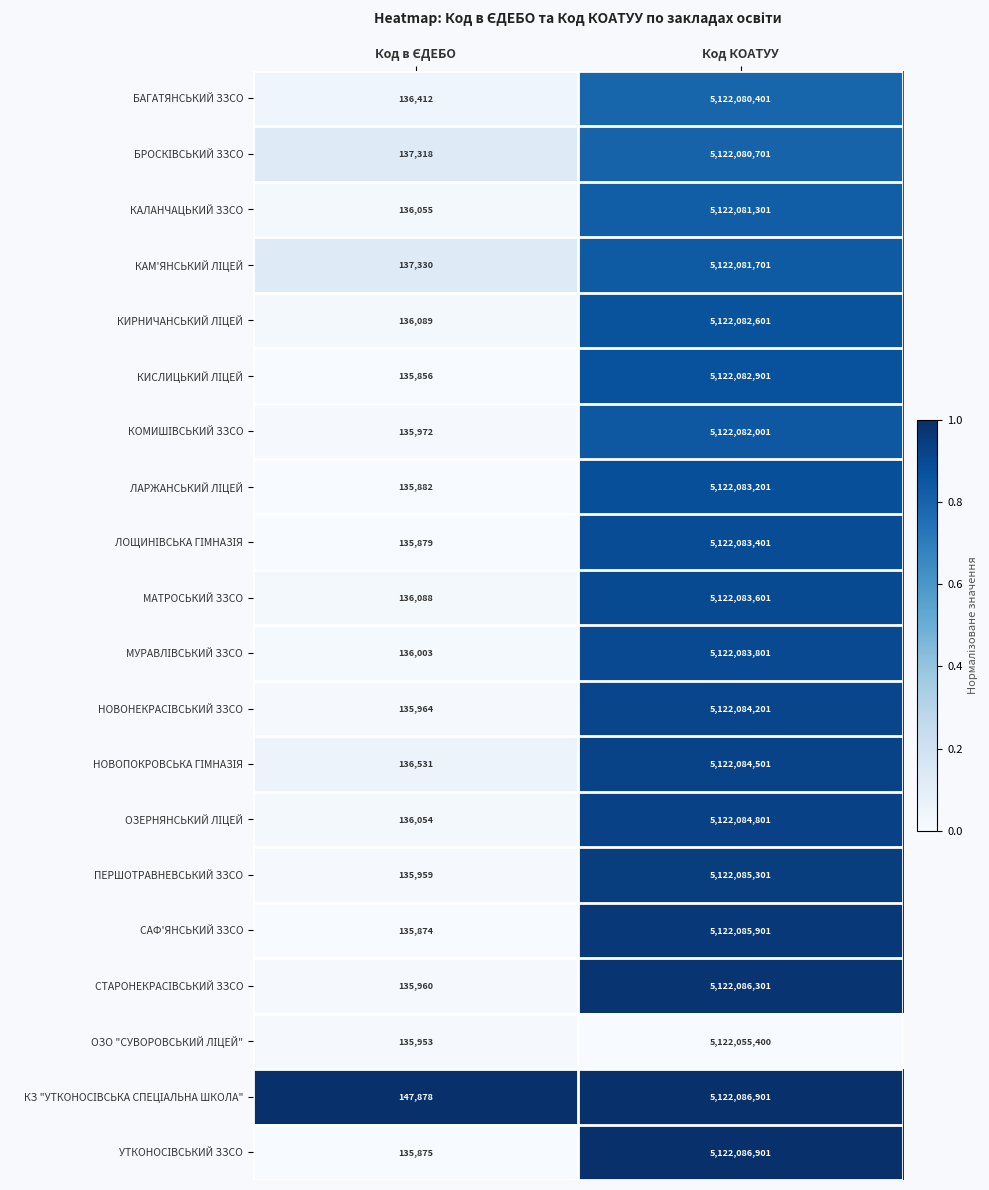

What is the spread (max minus min) of values at Код КОАТУУ?

31501